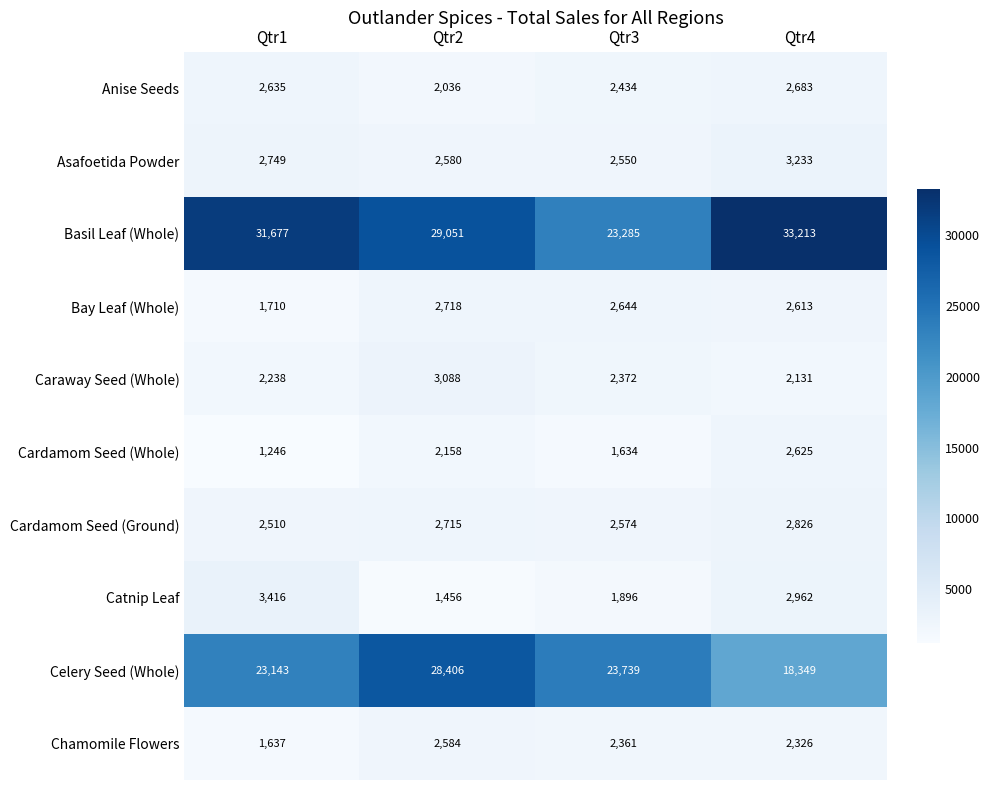

True or false: Asafoetida Powder has a value of 935 at Qtr4.

False